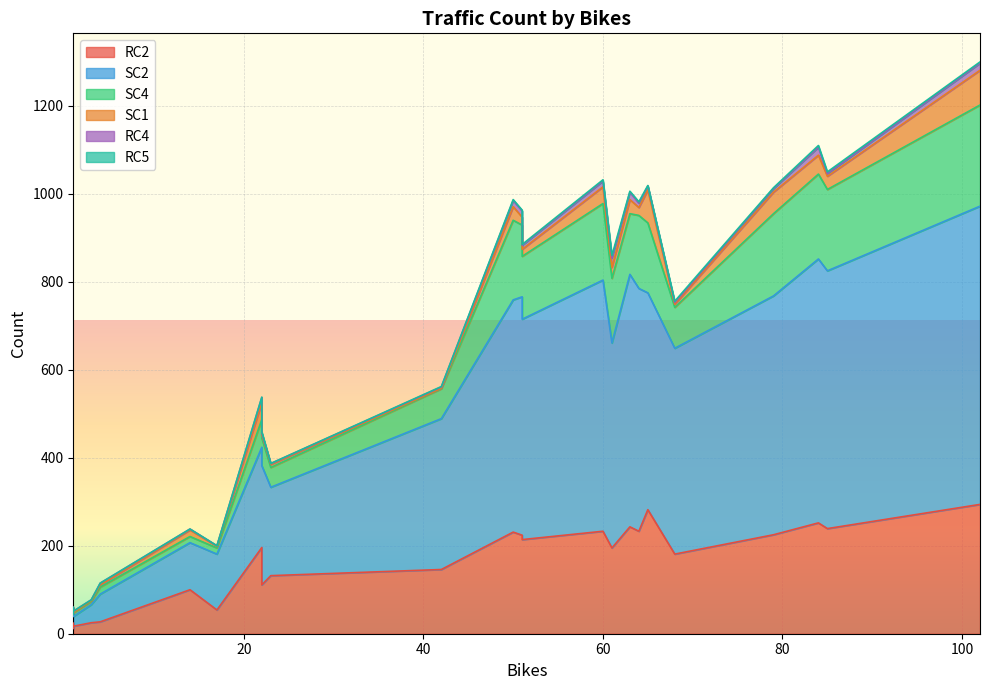

Between 63 and 23, which series saw the biggest shift?

SC2